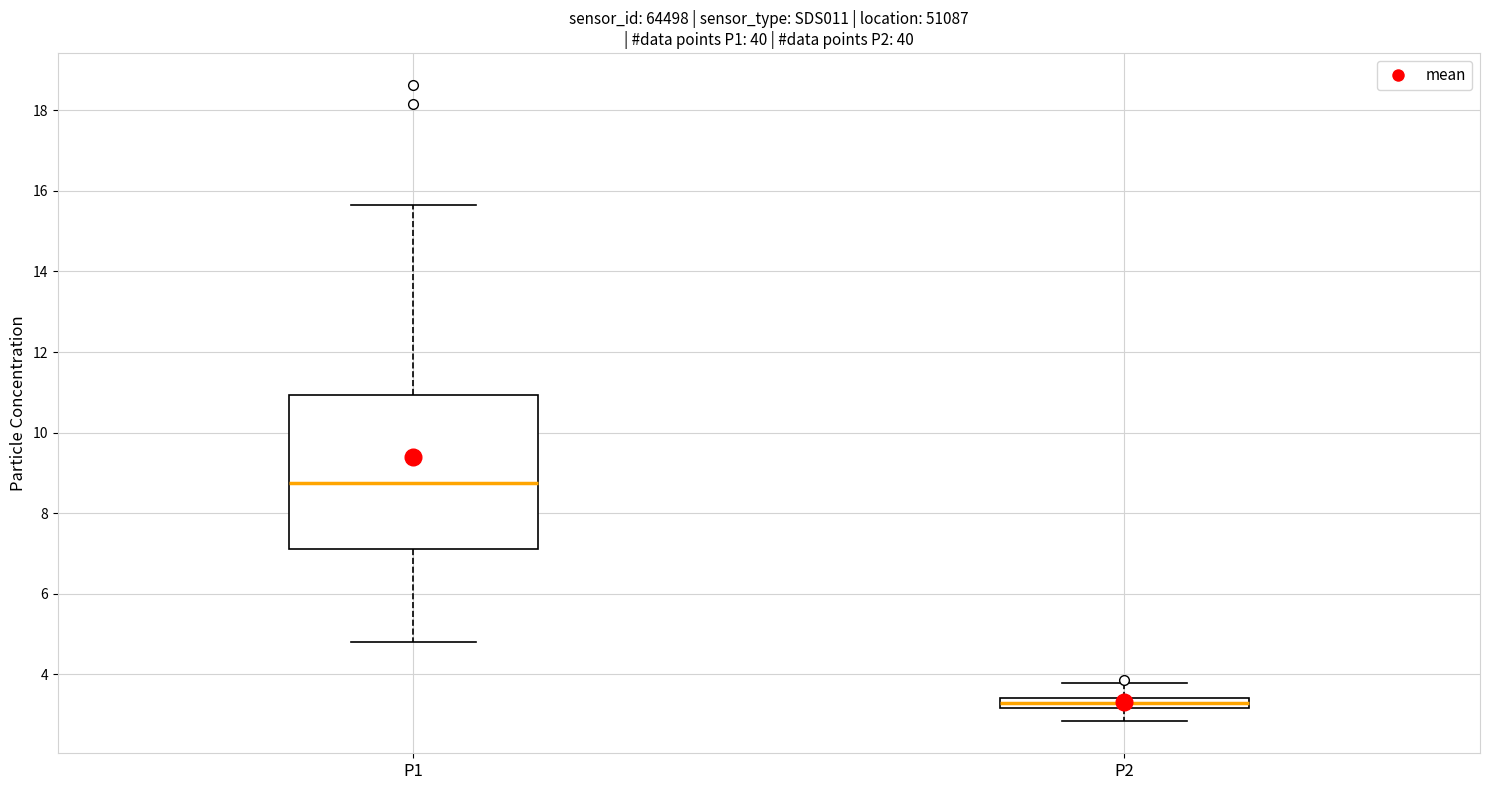

Comparing the boxes themselves (not the whiskers), which one is the tallest?

P1